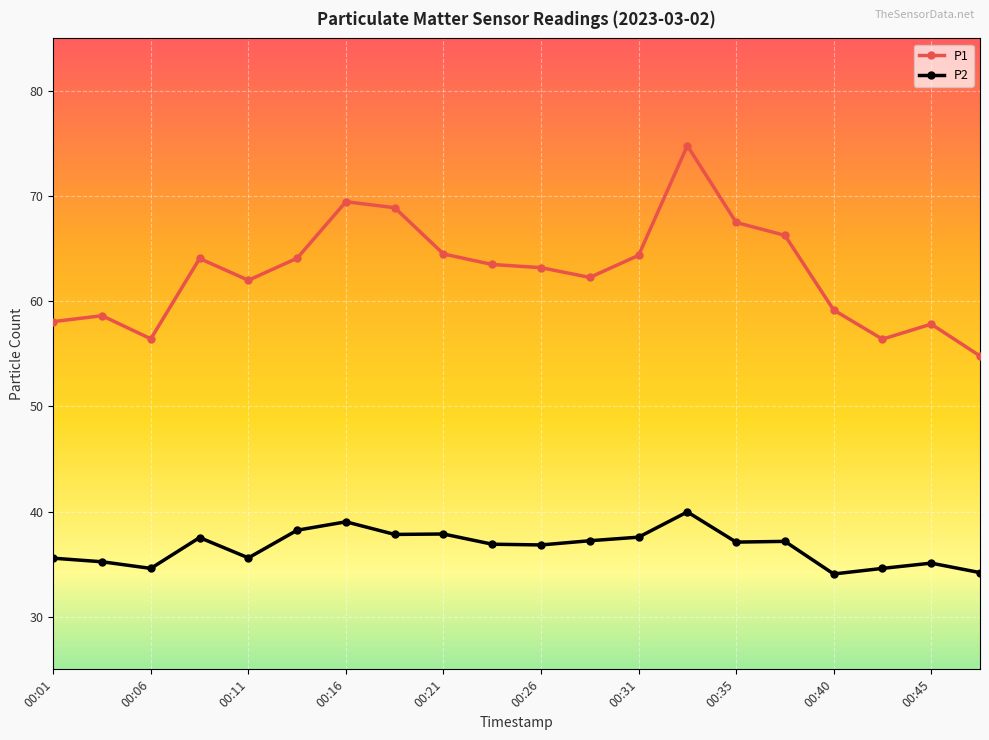

What is the value of the P1 point at the 18th from the left?

56.4